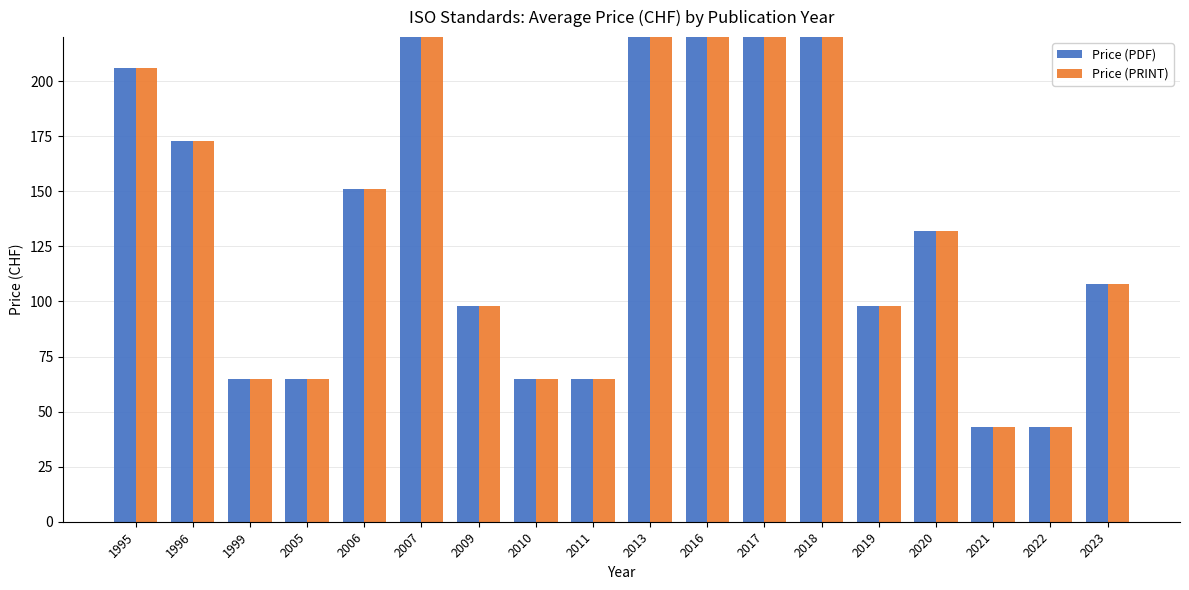

Is the value of Price (PDF) at 2007 greater than the value of Price (PRINT) at 2023?

Yes